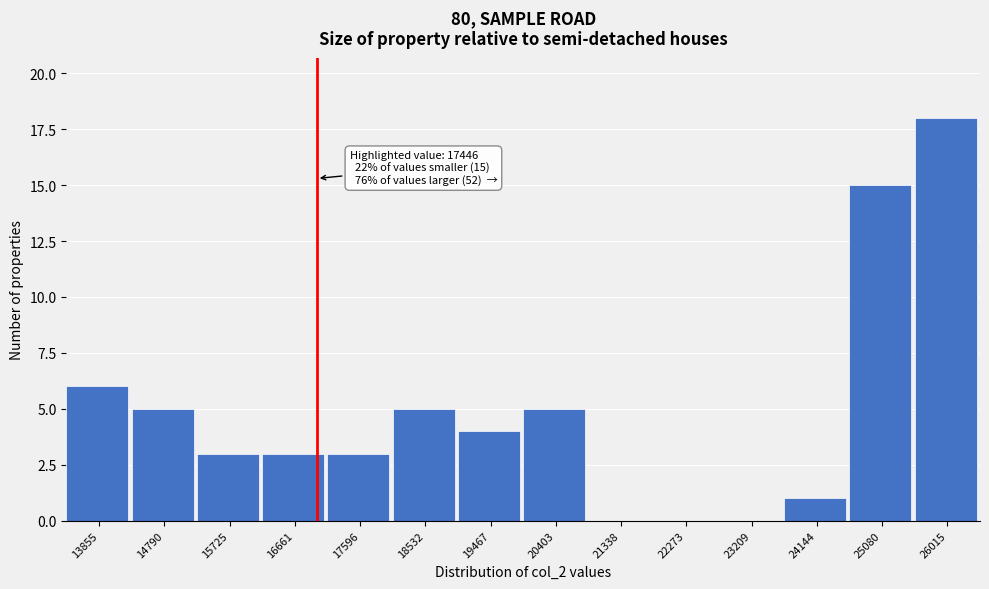

Reading left to right, list all the values displayed in this chart.

13855=6	14790=5	15725=3	16661=3	17596=3	18532=5	19467=4	20403=5	21338=0	22273=0	23209=0	24144=1	25080=15	26015=18